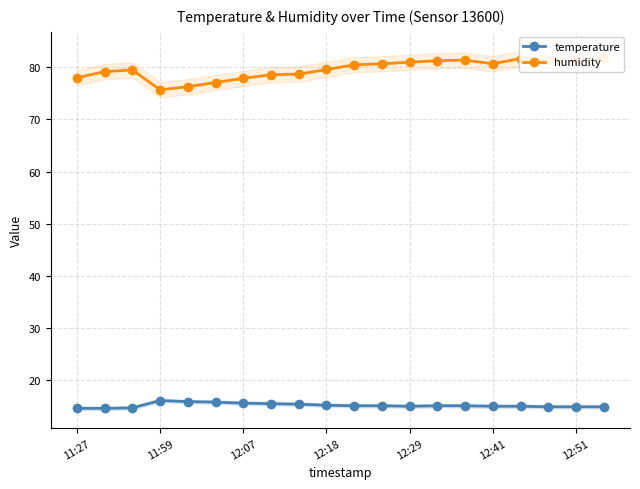

Is the value of temperature at 12:29 greater than the value of humidity at 11?

No